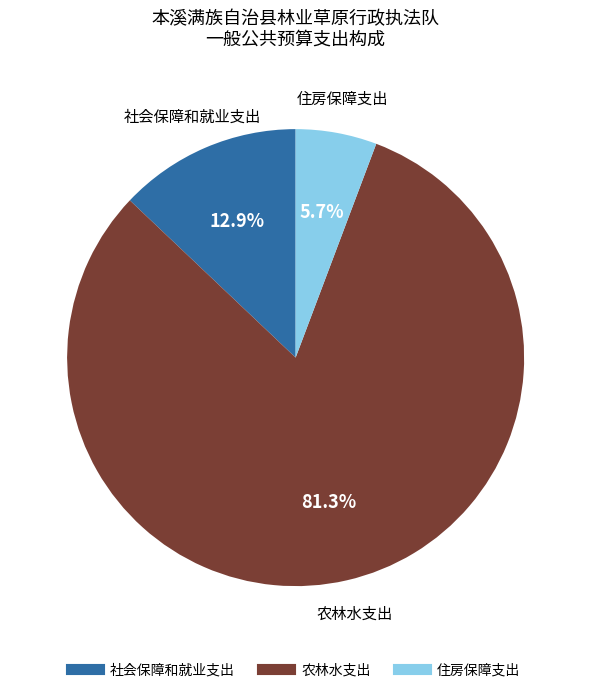

Combined, do 住房保障支出 and 社会保障和就业支出 account for over 50%?

No